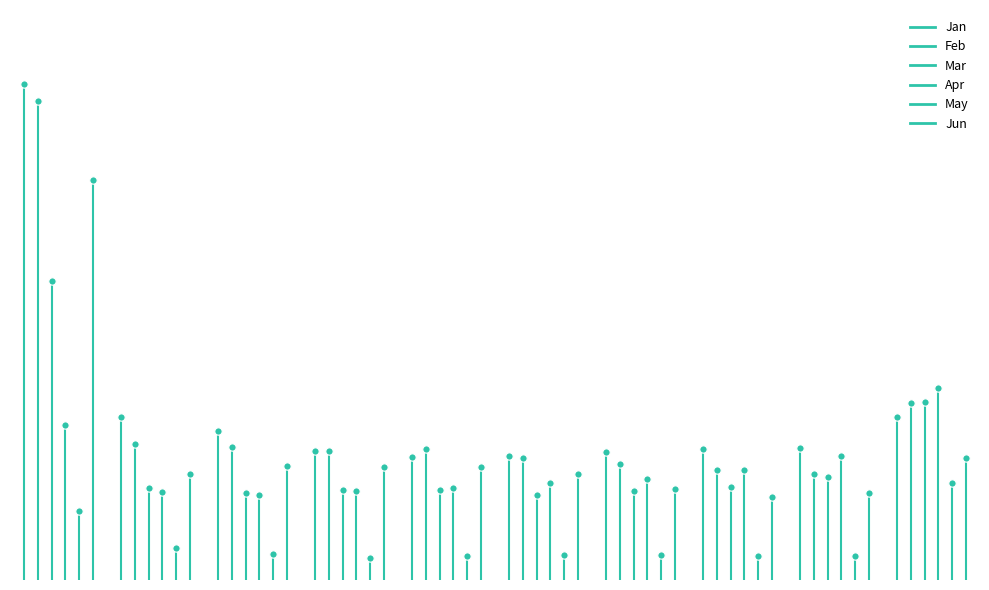

Which series reaches the minimum Y coordinate?

Jan